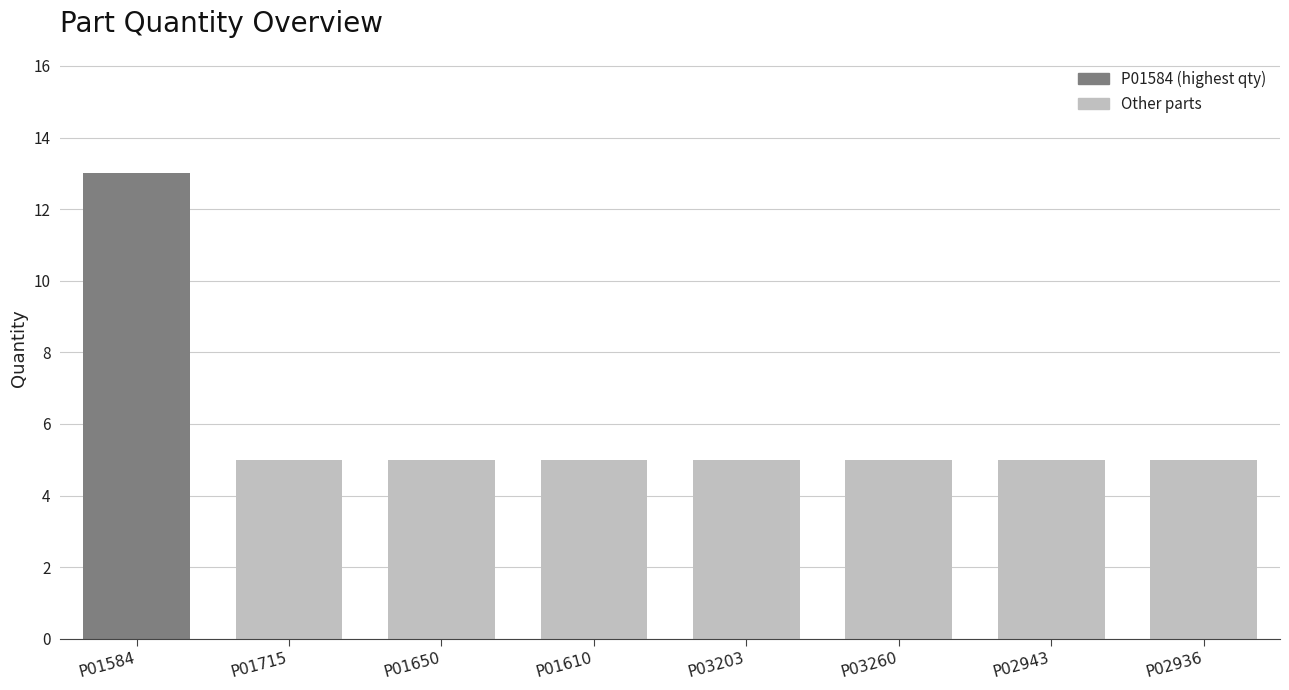

Is it true that the value at P02943 is 5?

True